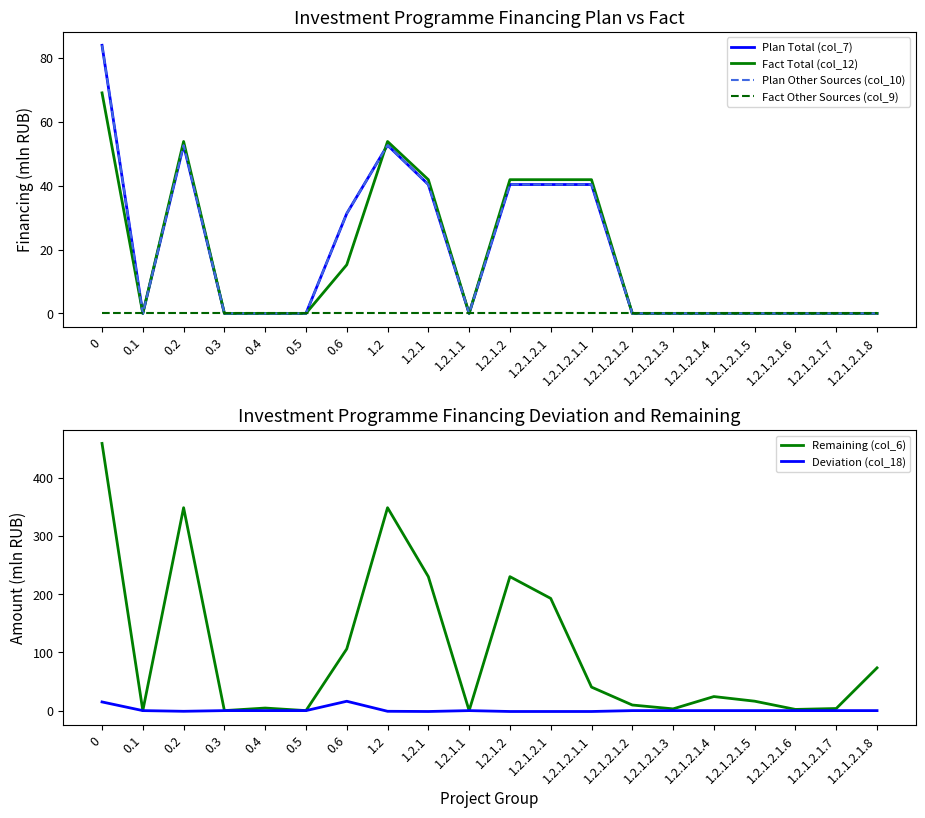

List the series in order of their peak value, lowest first.

Fact Other Sources (col_9), Deviation (col_18), Fact Total (col_12), Plan Total (col_7), Plan Other Sources (col_10), Remaining (col_6)